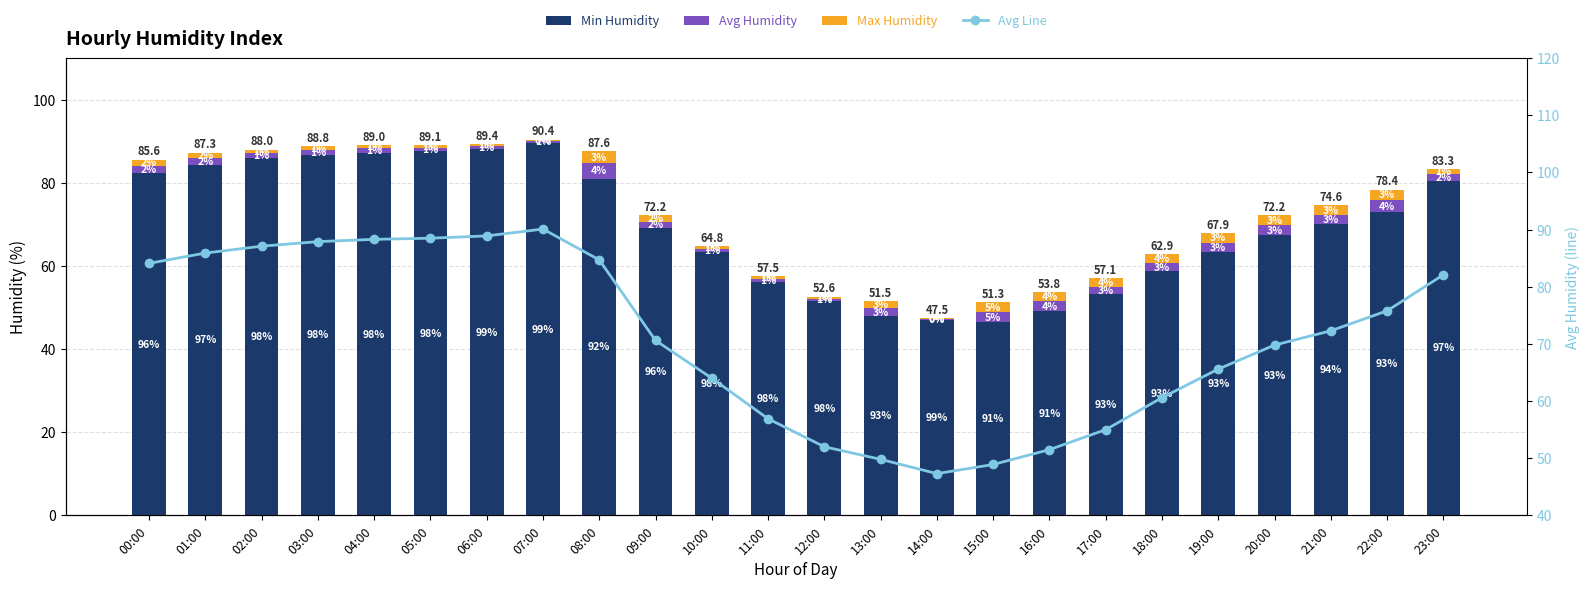

What is the average value of the Min Humidity series?

69.6